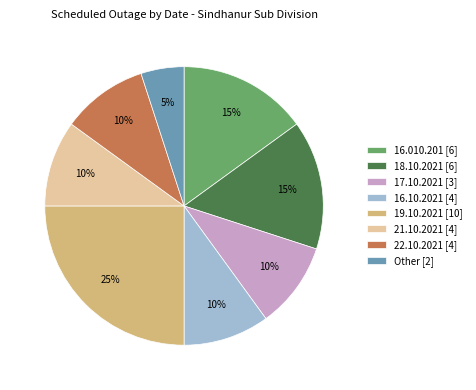

To the nearest percent, what portion does 17.10.2021 [3] represent?

10%